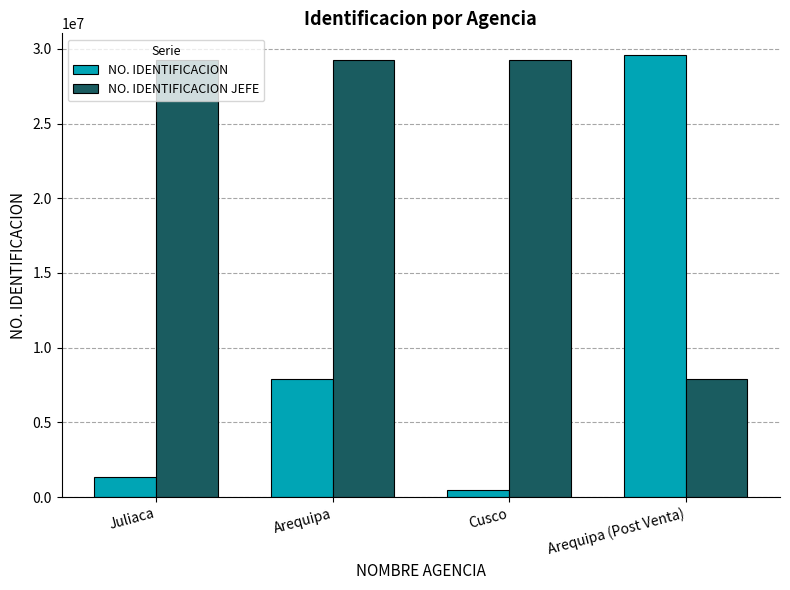

Which category has the lowest value in the NO. IDENTIFICACION JEFE series?

Arequipa (Post Venta)